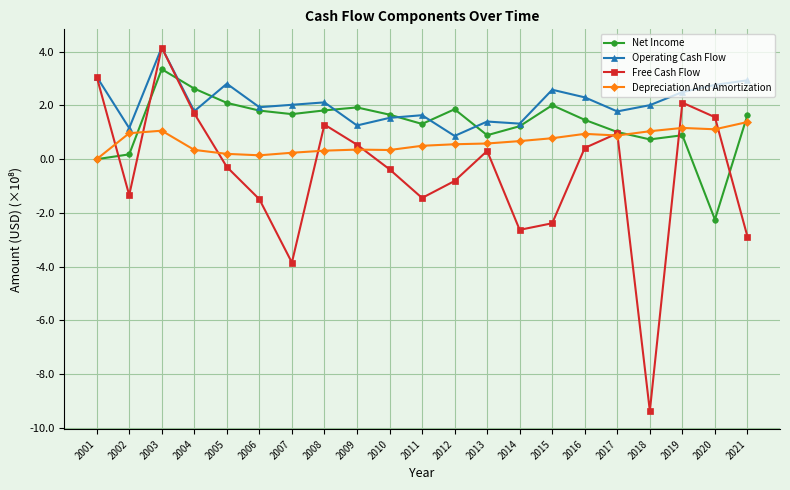

The Net Income series shows 0.9 at 2010. True or false?

False